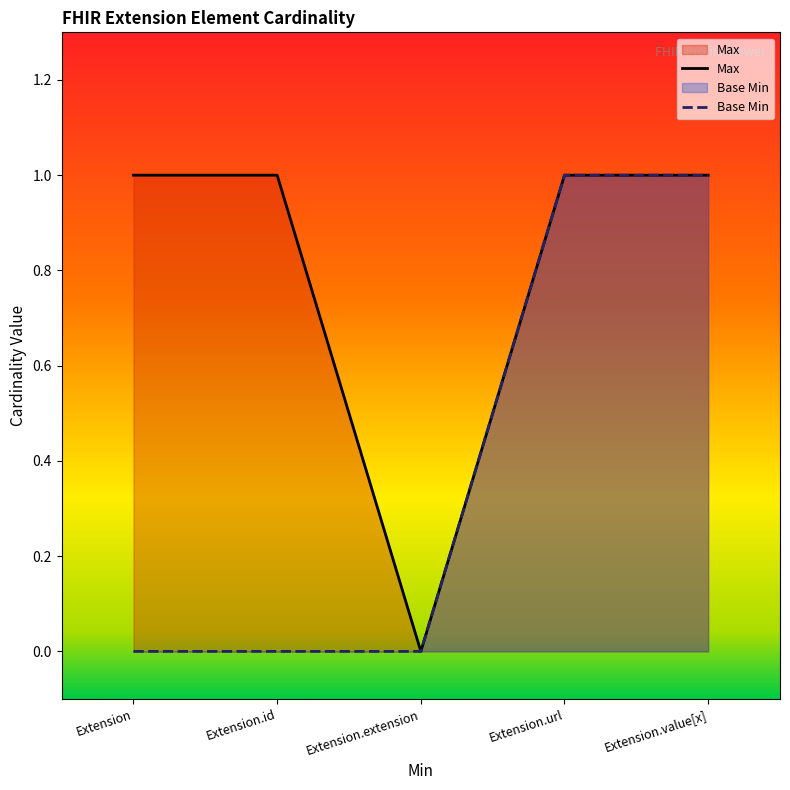

What is the highest value of the Base Min series?

1